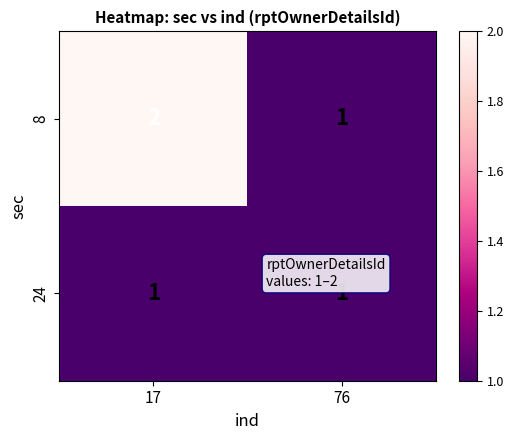

Count the number of categories in the chart.

2